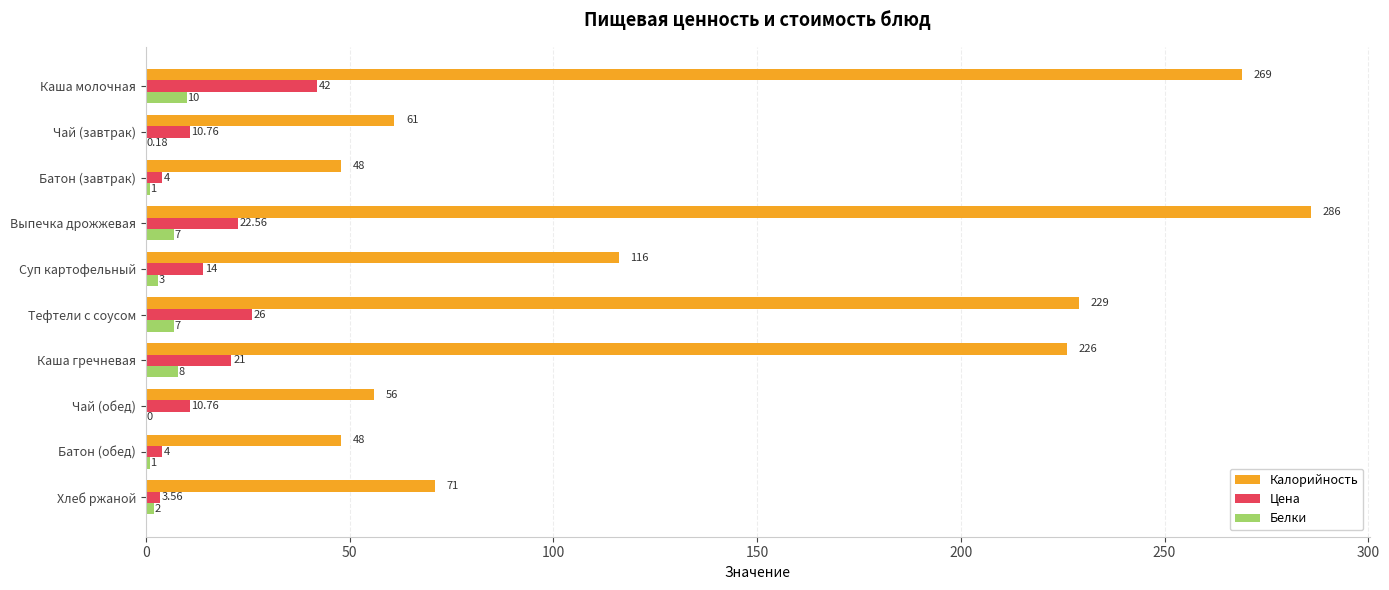

What is the sum of the Белки values at Каша гречневая and Батон (завтрак)?

9.0